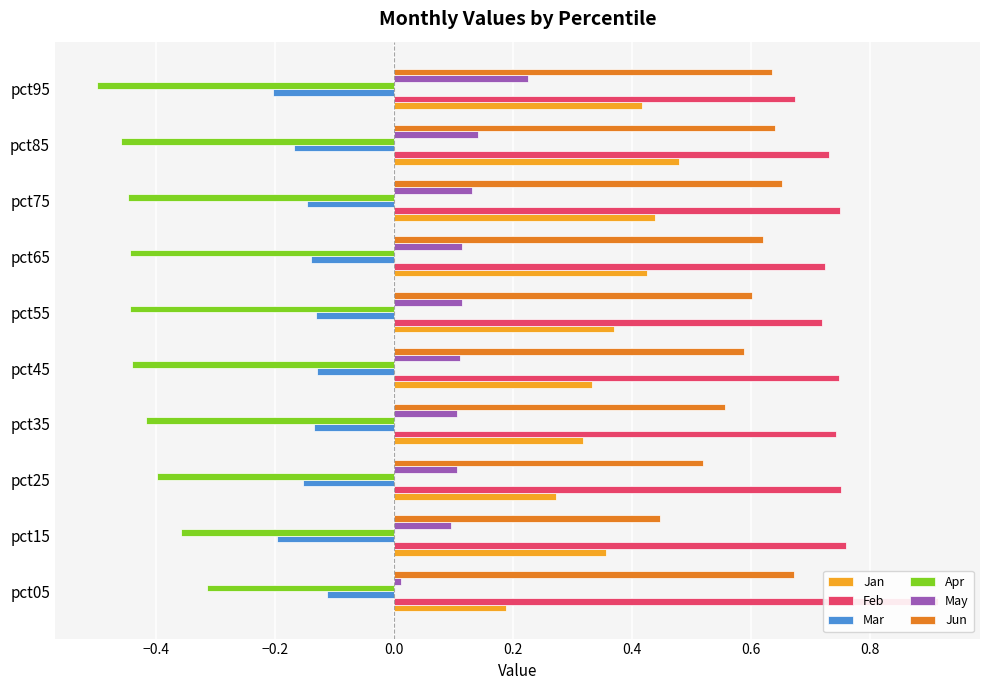

How many bars are there in each group?

6